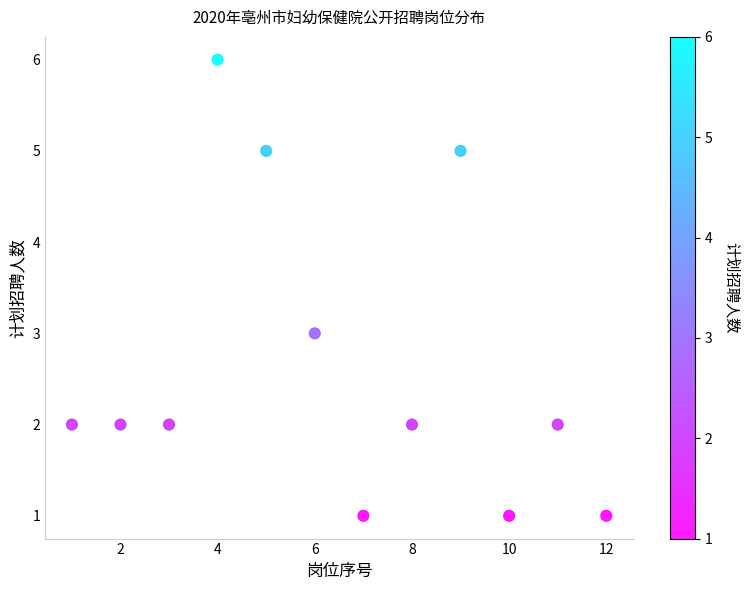

What is the average Y value?

3